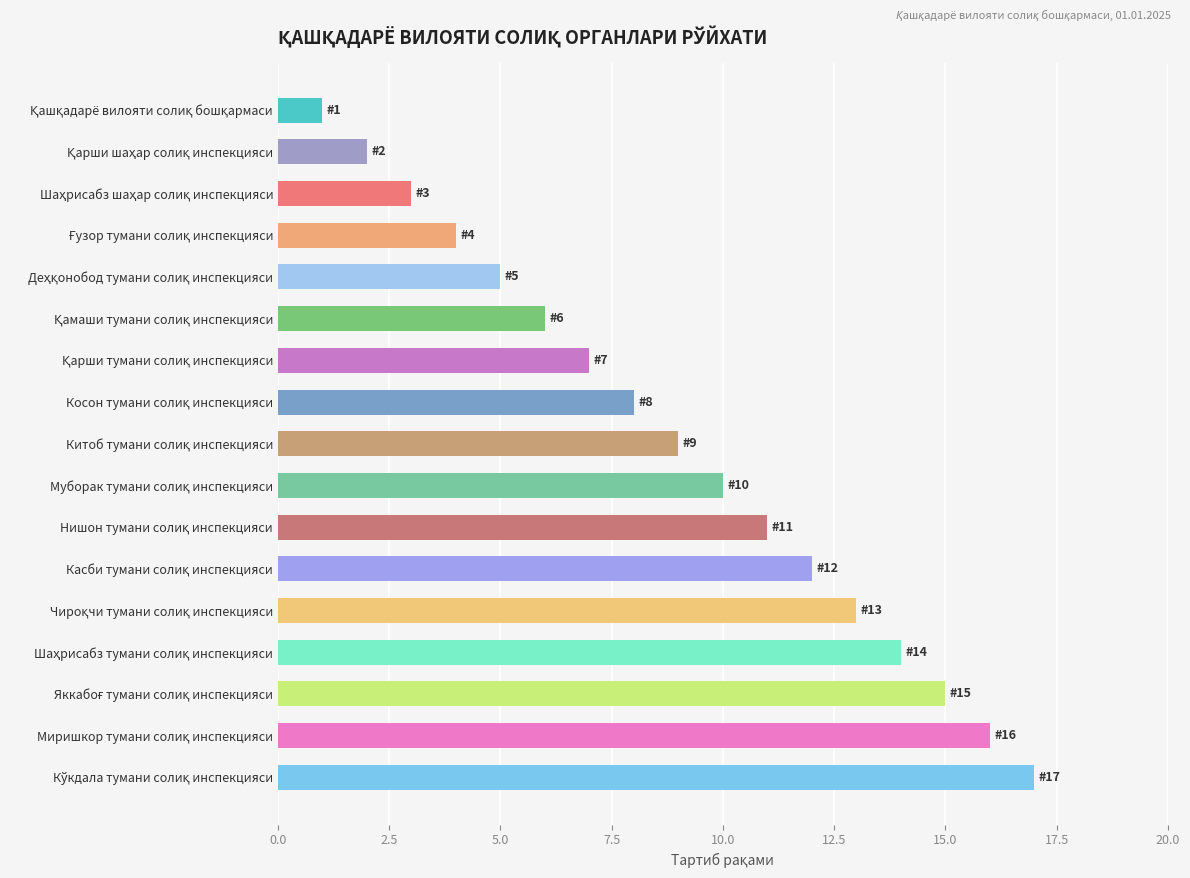

What is the smallest value displayed?

1